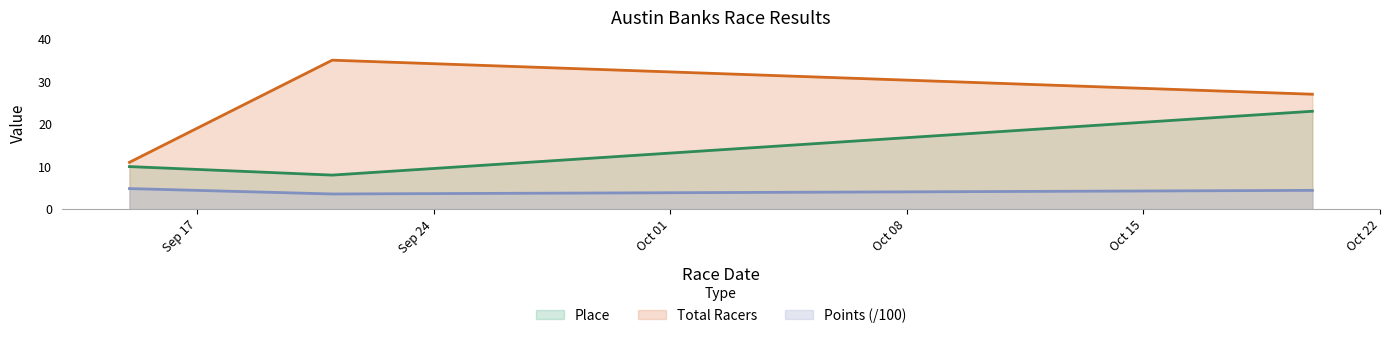

At which label is Total Racers closest to 23?

2019-10-20